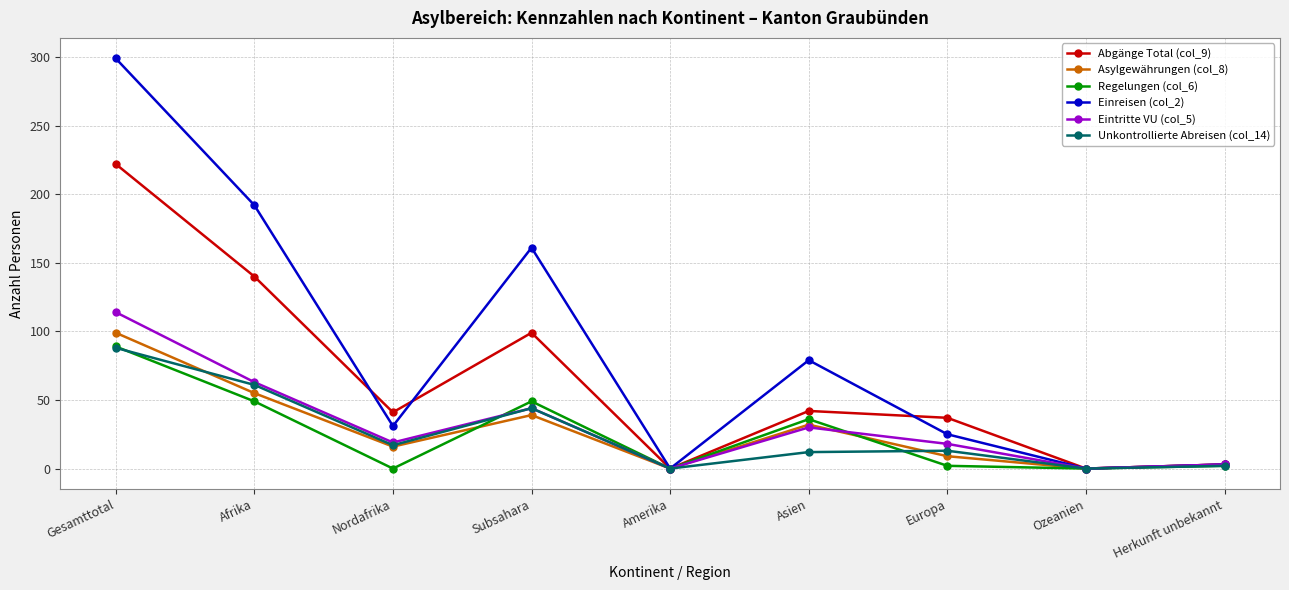

The Unkontrollierte Abreisen (col_14) series shows 45 at Gesamttotal. True or false?

False